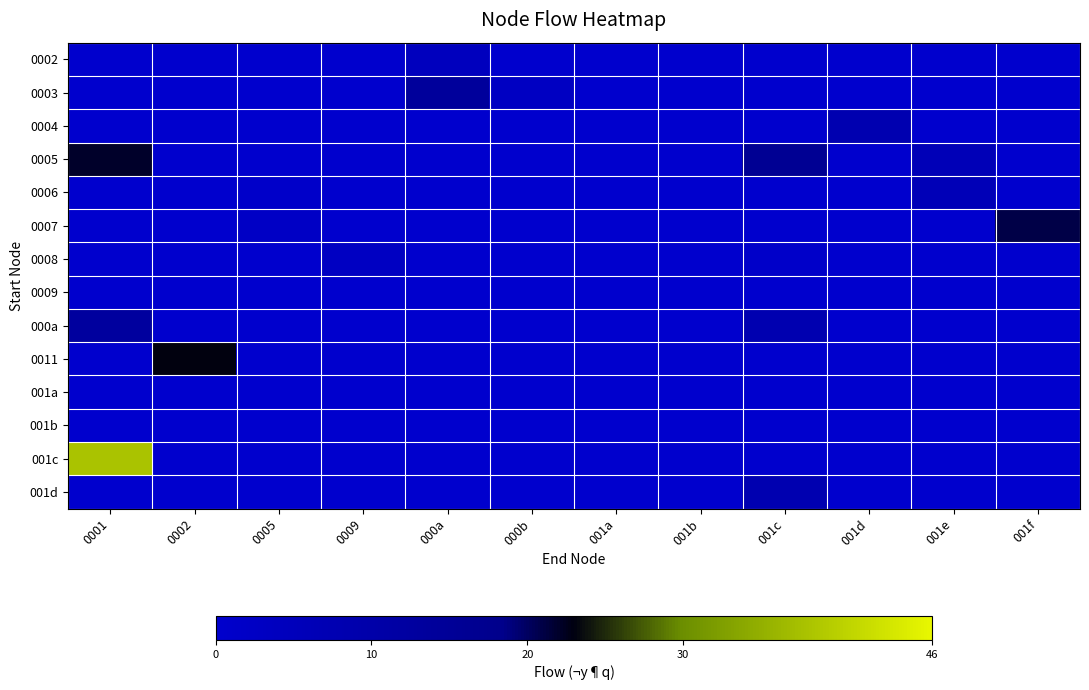

Which series has the widest spread of values?

001c